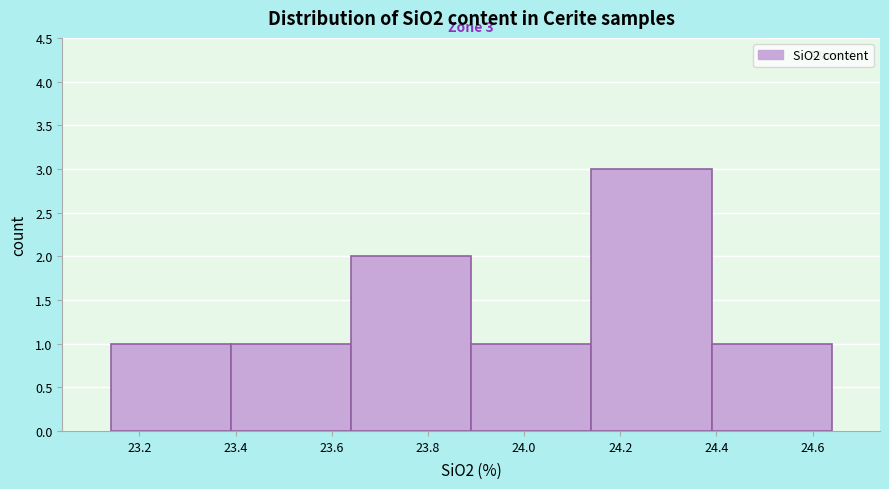

Over which range of the x-axis is the bar tallest?

24.14 to 24.39